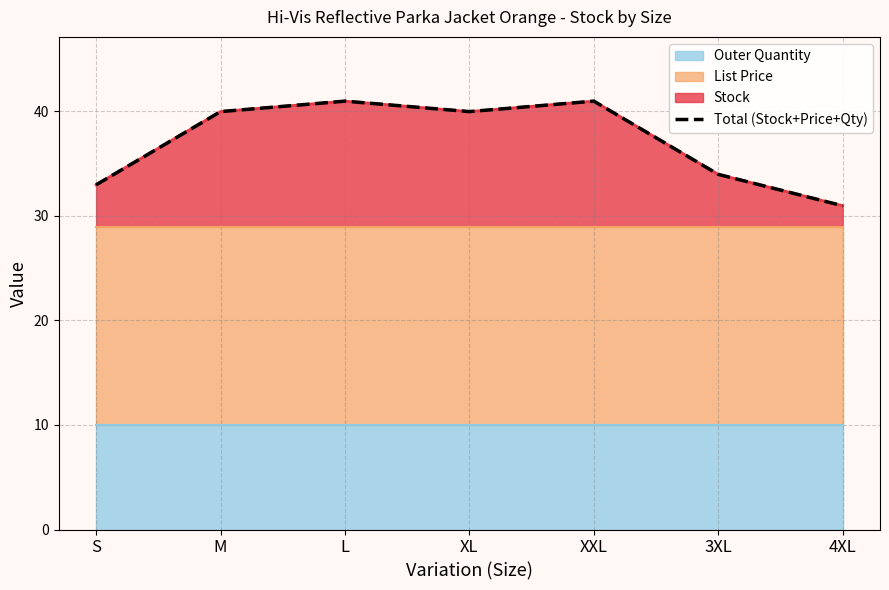

What is the change in value from M to L?

+1.0